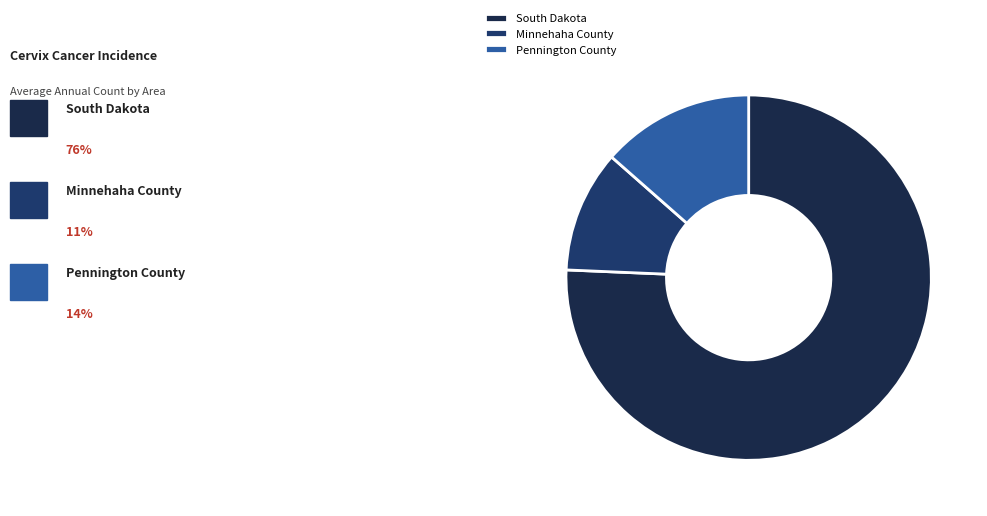

How many slices are in this pie chart?

3